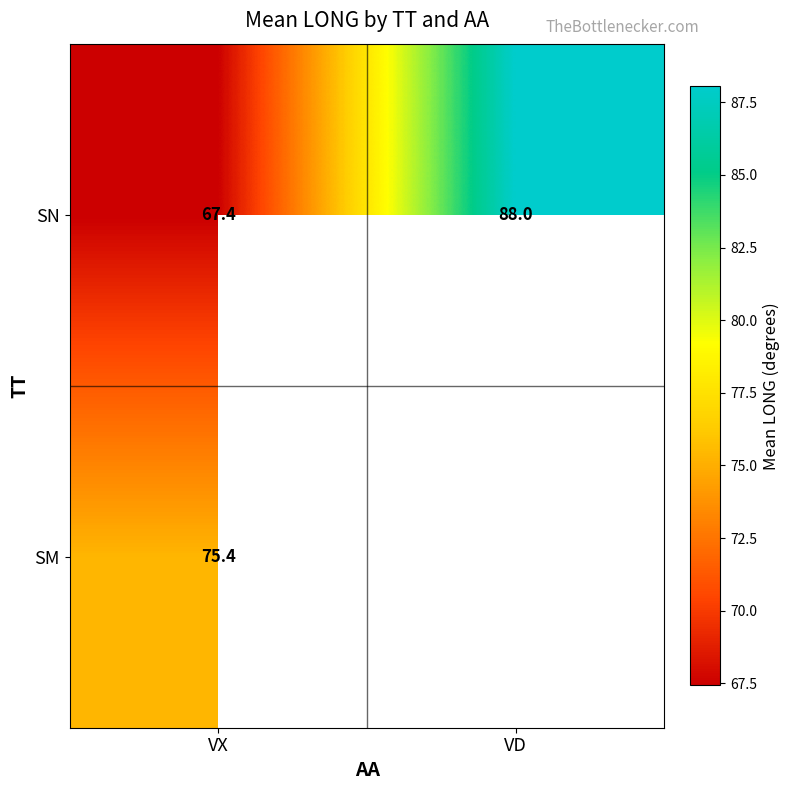

Is the value of SM at VX greater than the value of SN at VX?

Yes